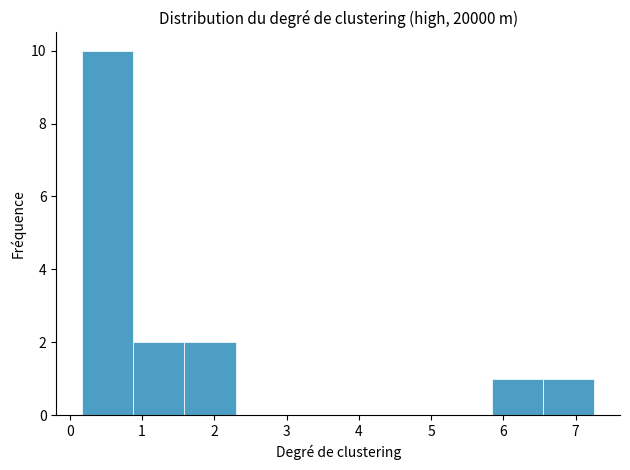

Which range on the x-axis has the tallest bar?

0.2 to 0.9